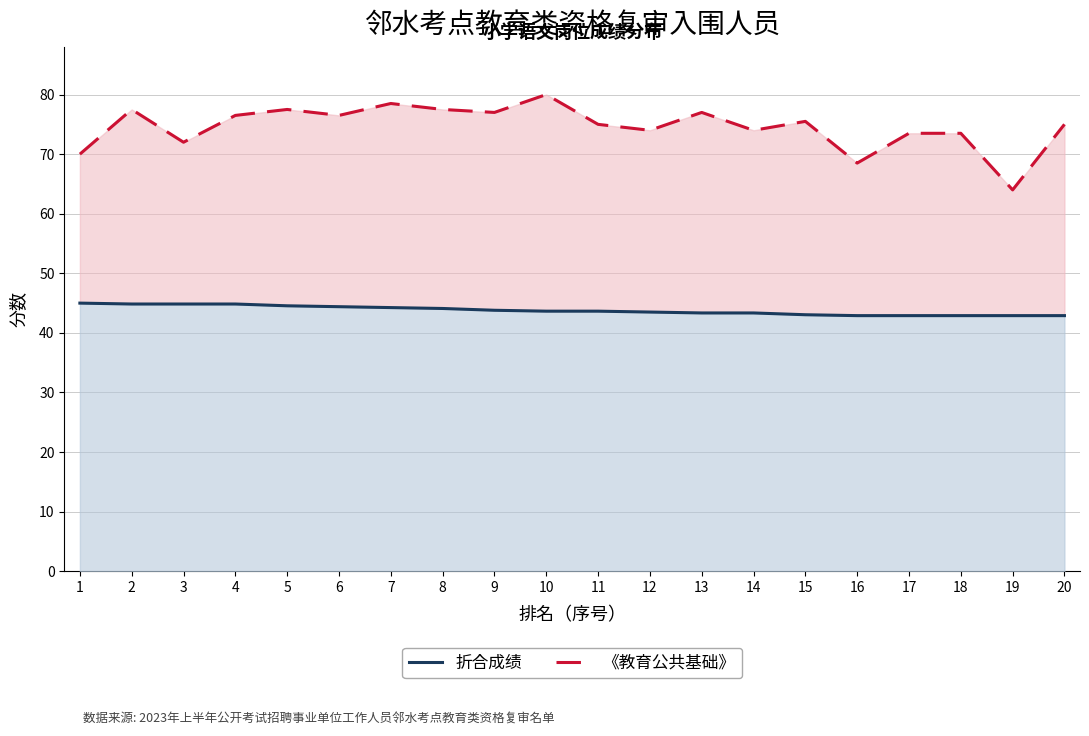

Reading left to right, extract all data points from this chart.

折合成绩: 1=45.0	2=44.9	3=44.9	4=44.9	5=44.5	6=44.4	7=44.2	8=44.1	9=43.8	10=43.6	11=43.6	12=43.5	13=43.4	14=43.4	15=43.0	16=42.9	17=42.9	18=42.9	19=42.9	20=42.9
《教育公共基础》: 1=70.0	2=77.5	3=72.0	4=76.5	5=77.5	6=76.5	7=78.5	8=77.5	9=77.0	10=80.0	11=75.0	12=74.0	13=77.0	14=74.0	15=75.5	16=68.5	17=73.5	18=73.5	19=64.0	20=75.0